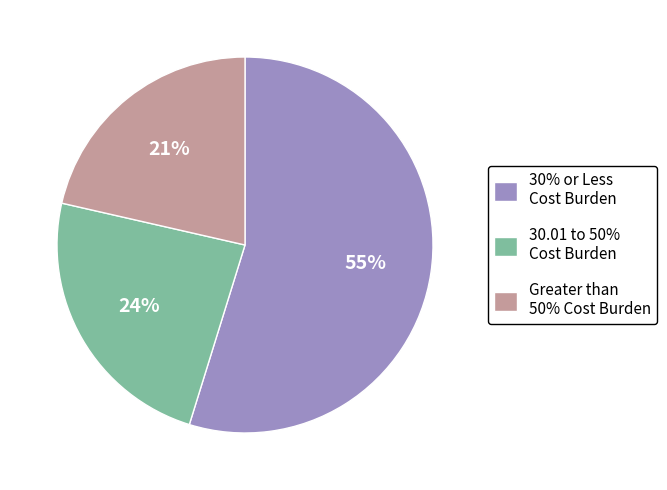

To the nearest percent, what is the average slice percentage?

33%